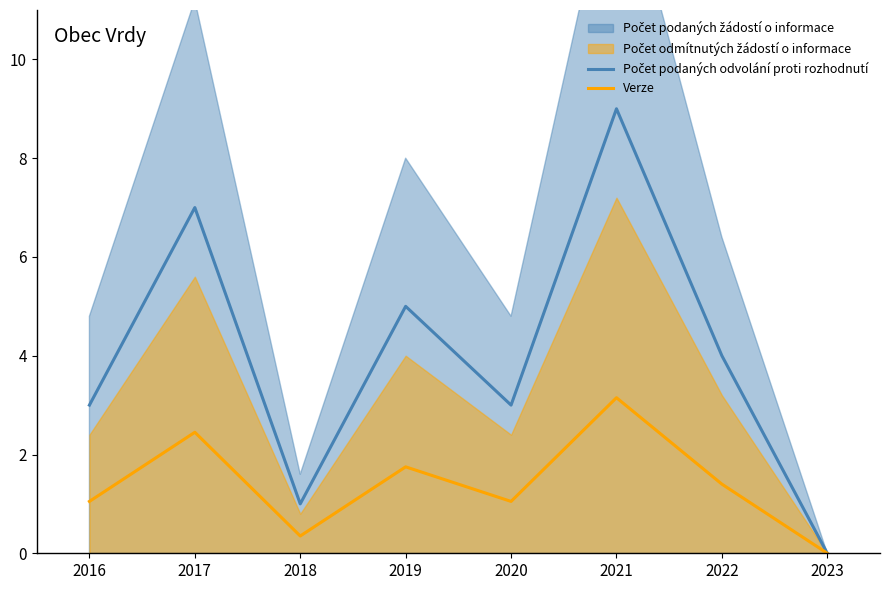

What is the value of the Počet podaných odvolání proti rozhodnutí point at the 1st from the left?

3.0